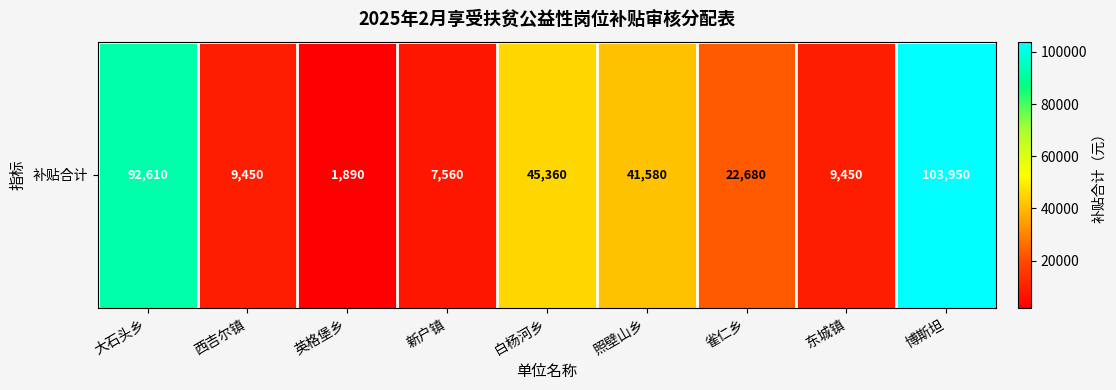

The value at 新户镇 is 12499. True or false?

False